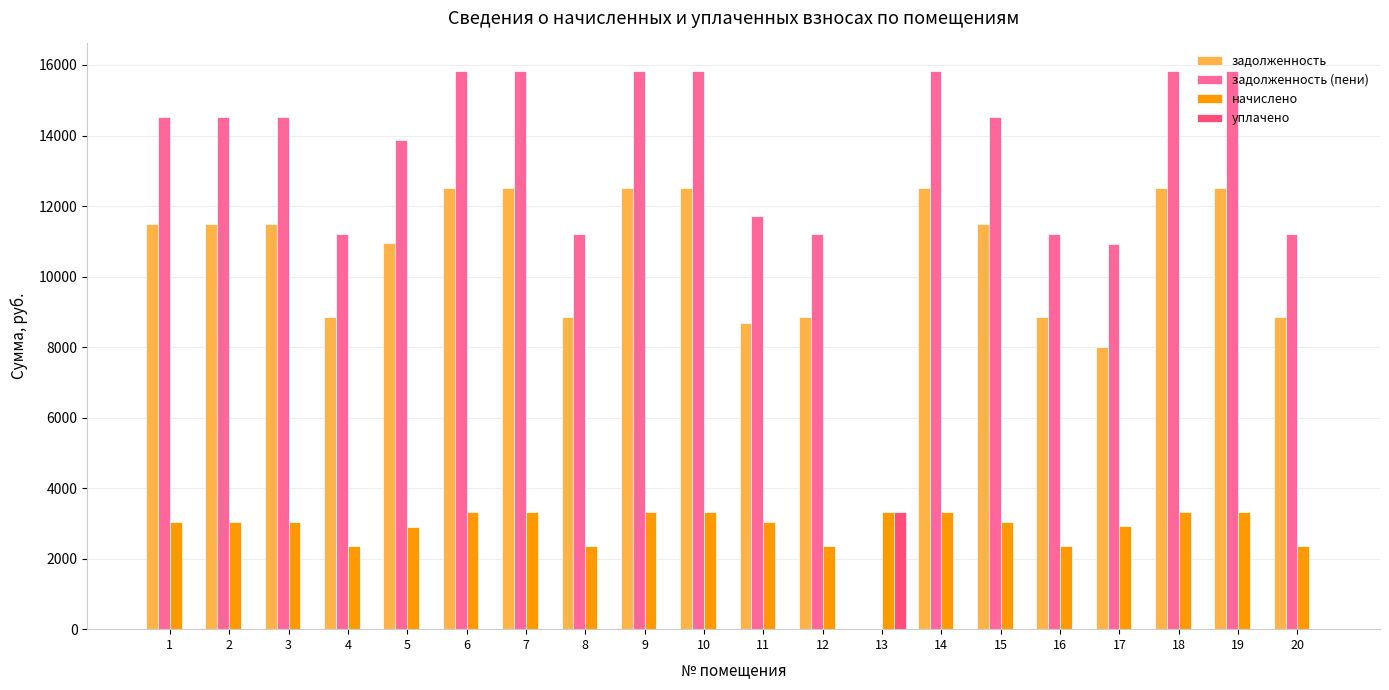

Is the value of уплачено at 2 greater than the value of задолженность (пени) at 2?

No